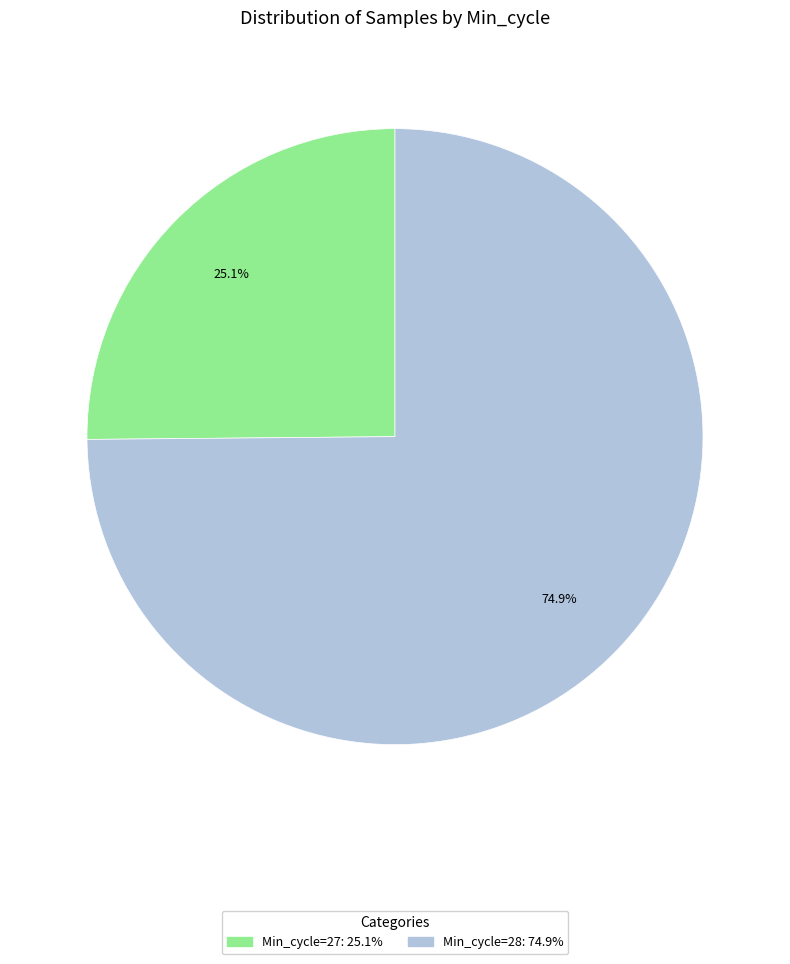

Is there any slice that represents more than half of the pie?

Yes